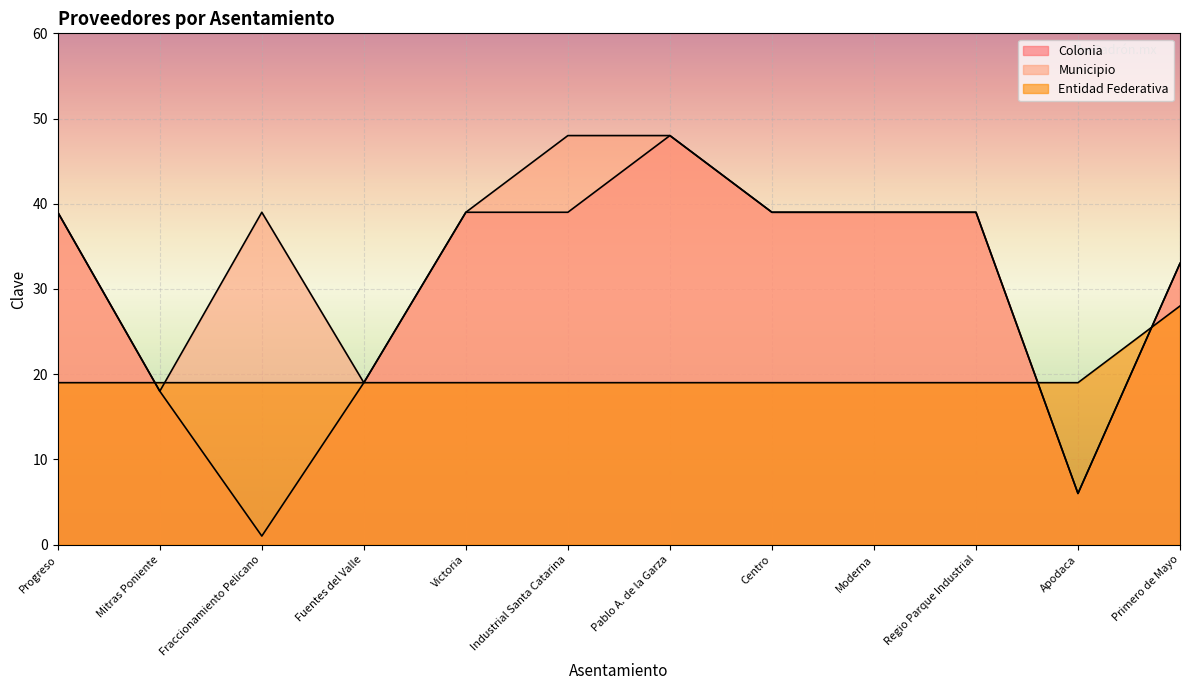

Which series has the widest spread of values?

Colonia